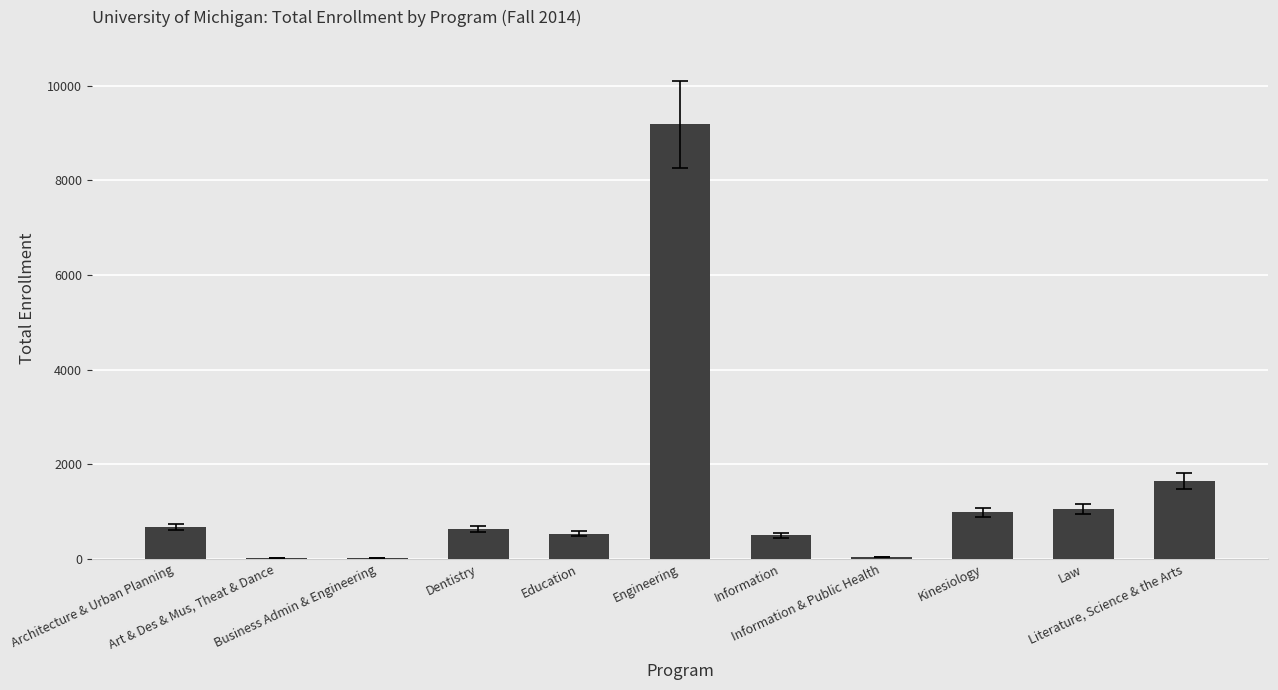

Reading left to right, extract all data points from this chart.

Architecture & Urban Planning=668	Art & Des & Mus, Theat & Dance=10	Business Admin & Engineering=11	Dentistry=628	Education=527	Engineering=9193	Information=494	Information & Public Health=43	Kinesiology=985	Law=1047	Literature, Science & the Arts=1647